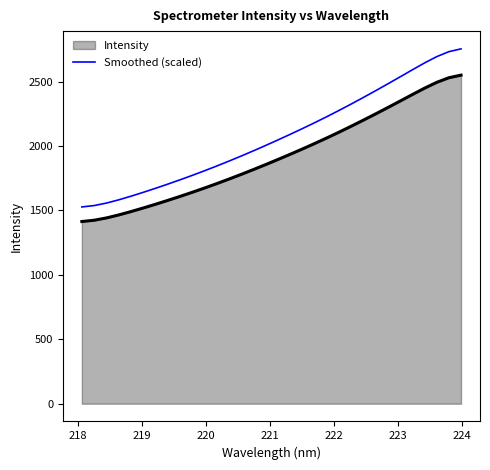

List the series in order of their peak value, lowest first.

Intensity, Smoothed (scaled)